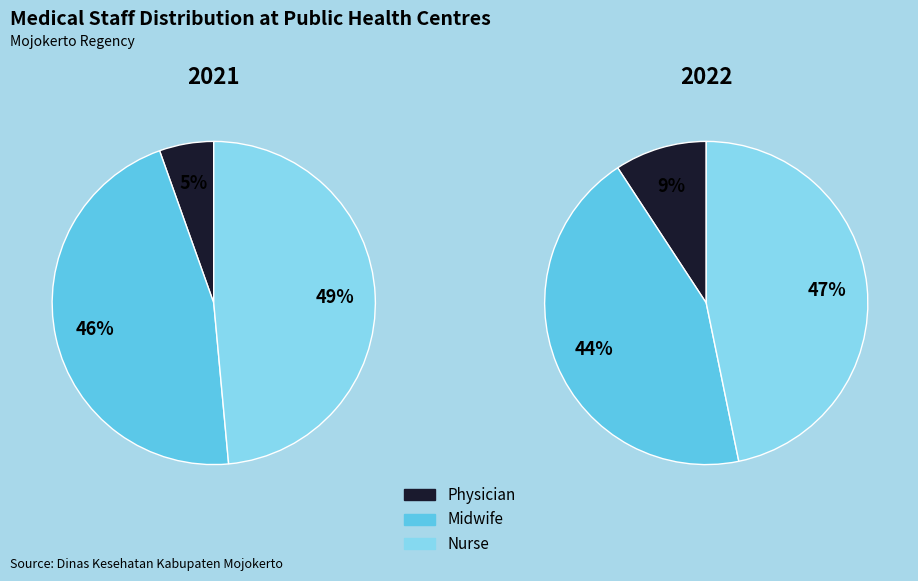

Is it true that 2 is 15% of the pie?

False